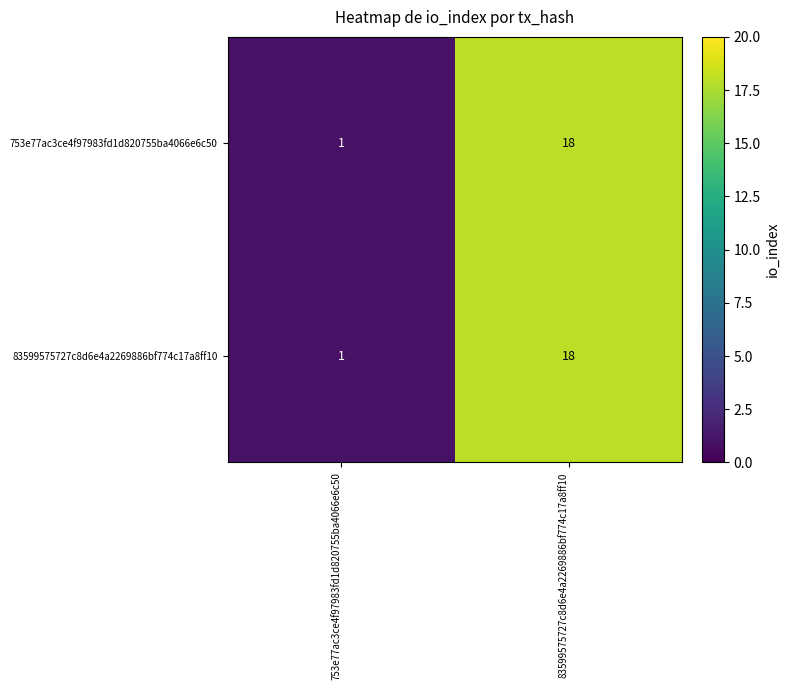

Reading left to right, extract all data points from this chart.

753e77ac3ce4f97983fd1d820755ba4066e6c50: 753e77ac3ce4f97983fd1d820755ba4066e6c50=1	83599575727c8d6e4a2269886bf774c17a8ff10=18
83599575727c8d6e4a2269886bf774c17a8ff10: 753e77ac3ce4f97983fd1d820755ba4066e6c50=1	83599575727c8d6e4a2269886bf774c17a8ff10=18